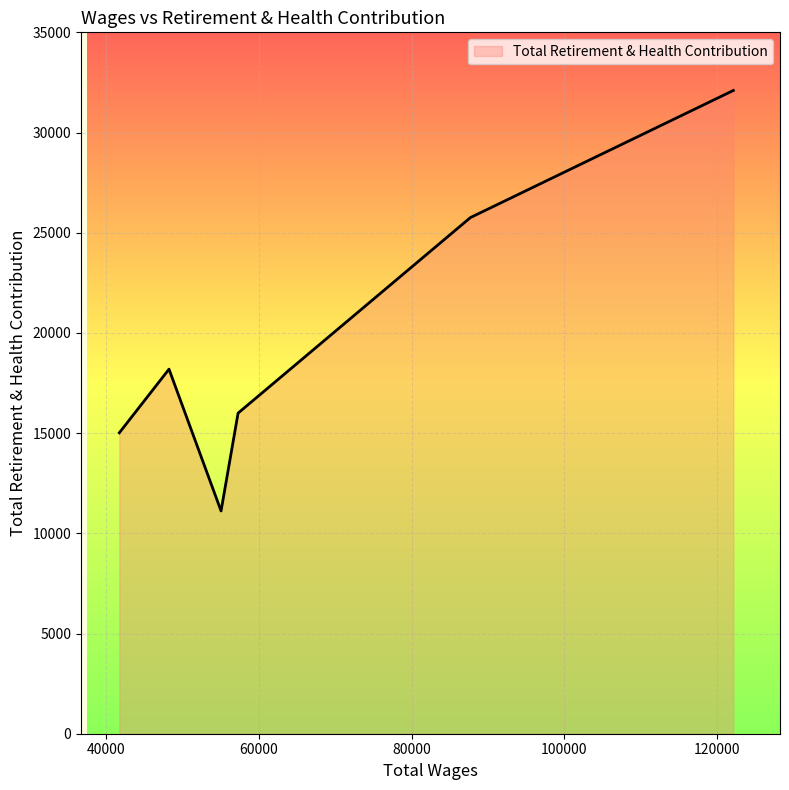

What is the maximum value shown in the chart?

32099